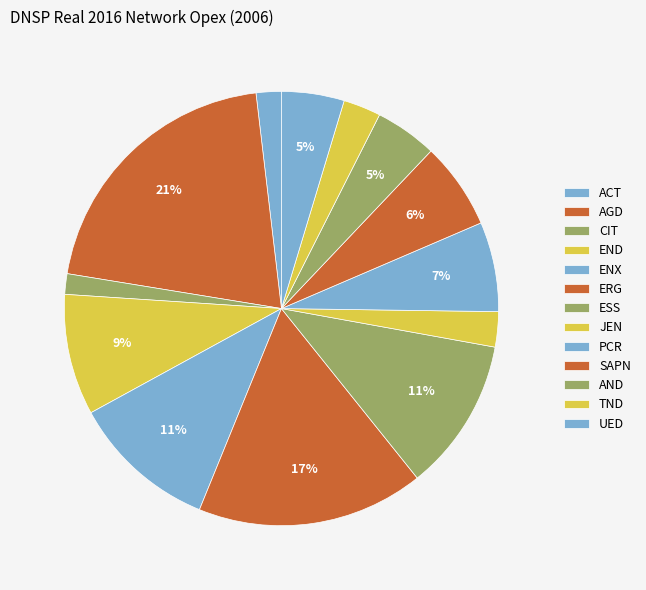

Approximately how many times larger is the value at ESS compared to ACT?

6.1